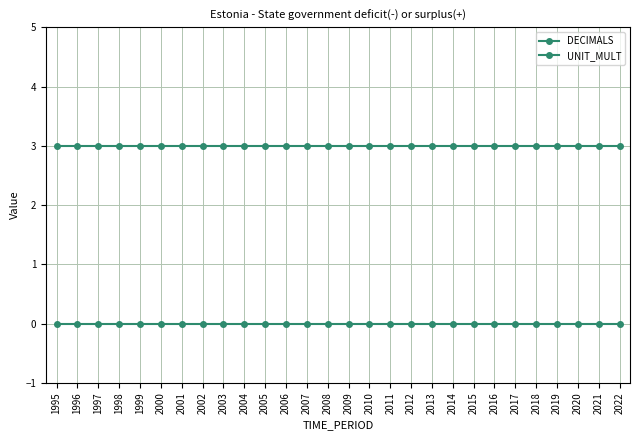

Does the chart have visible grid lines?

Yes